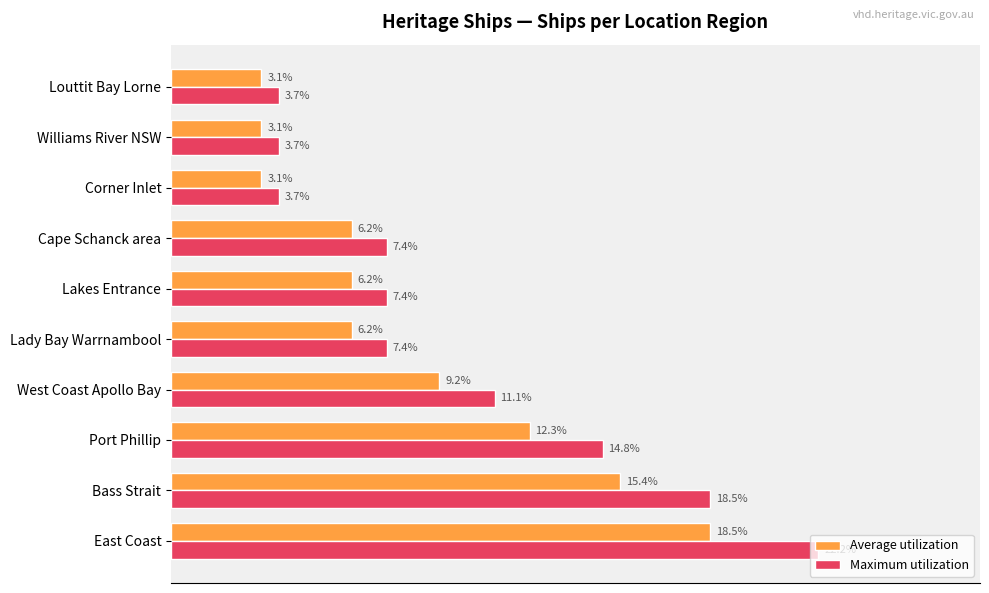

Rank the series by their maximum value, from lowest to highest.

Average utilization, Maximum utilization